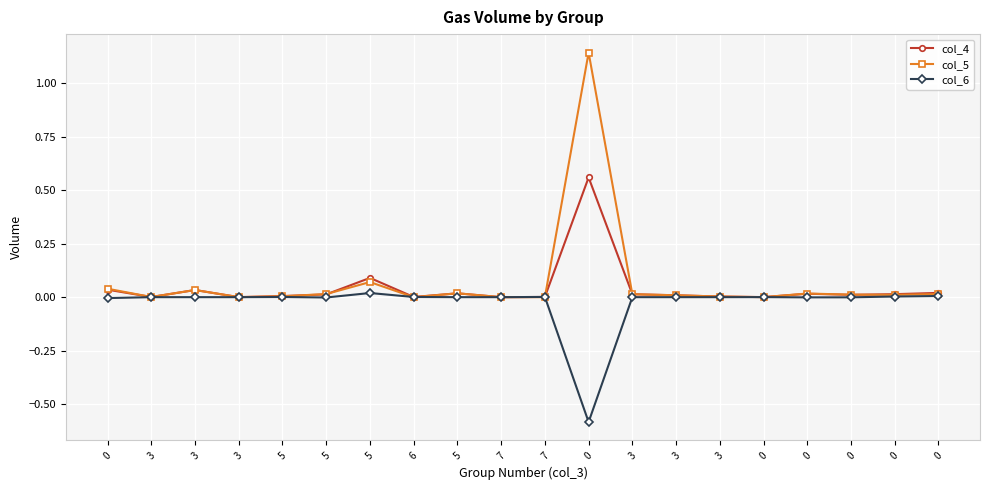

The value of col_5 at 3 is 0.0. True or false?

False